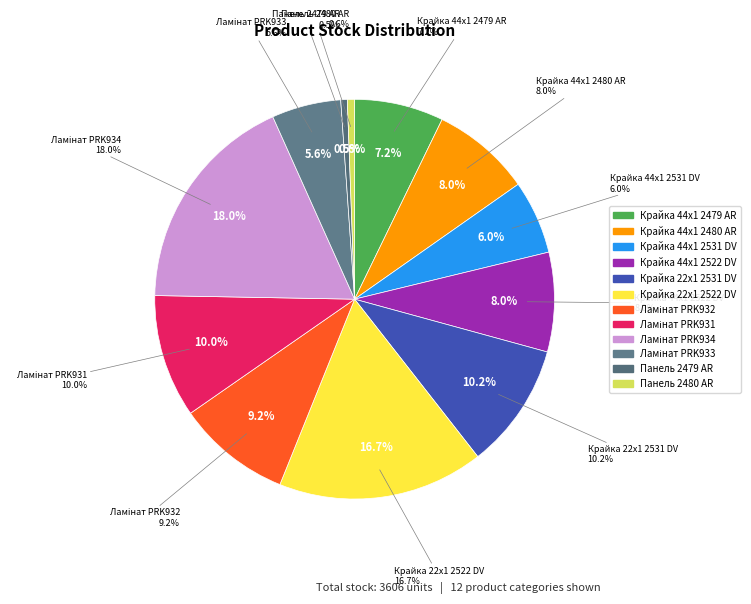

Is there any slice that represents more than half of the pie?

No